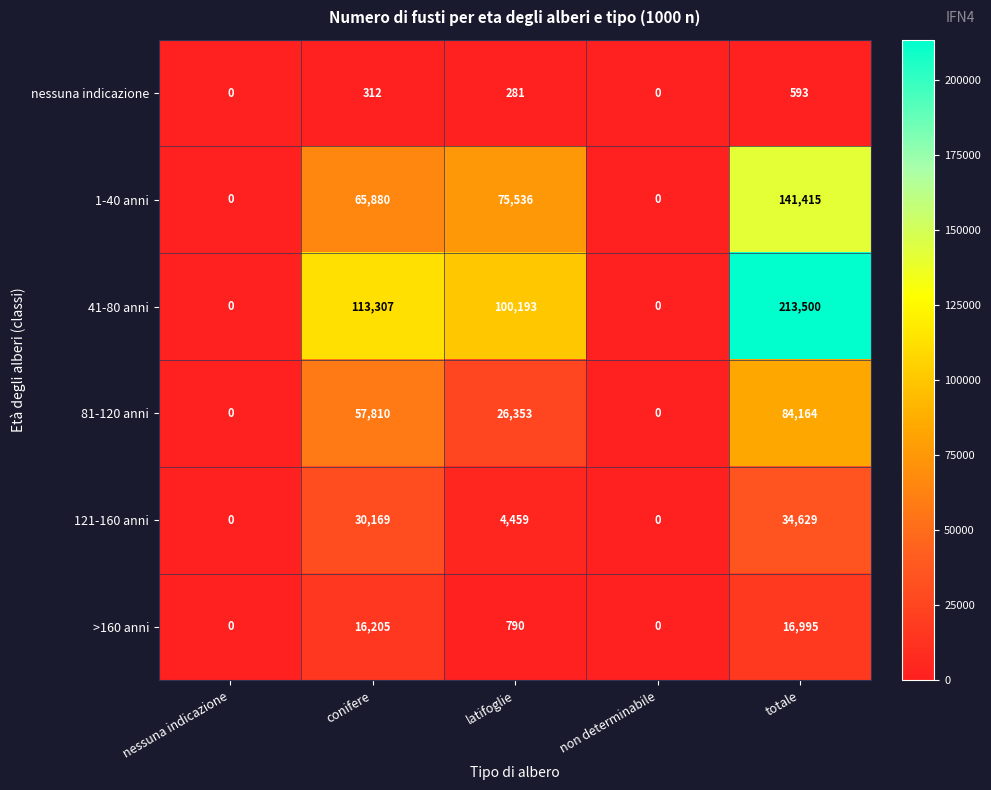

How many values in 121-160 anni are above zero?

3